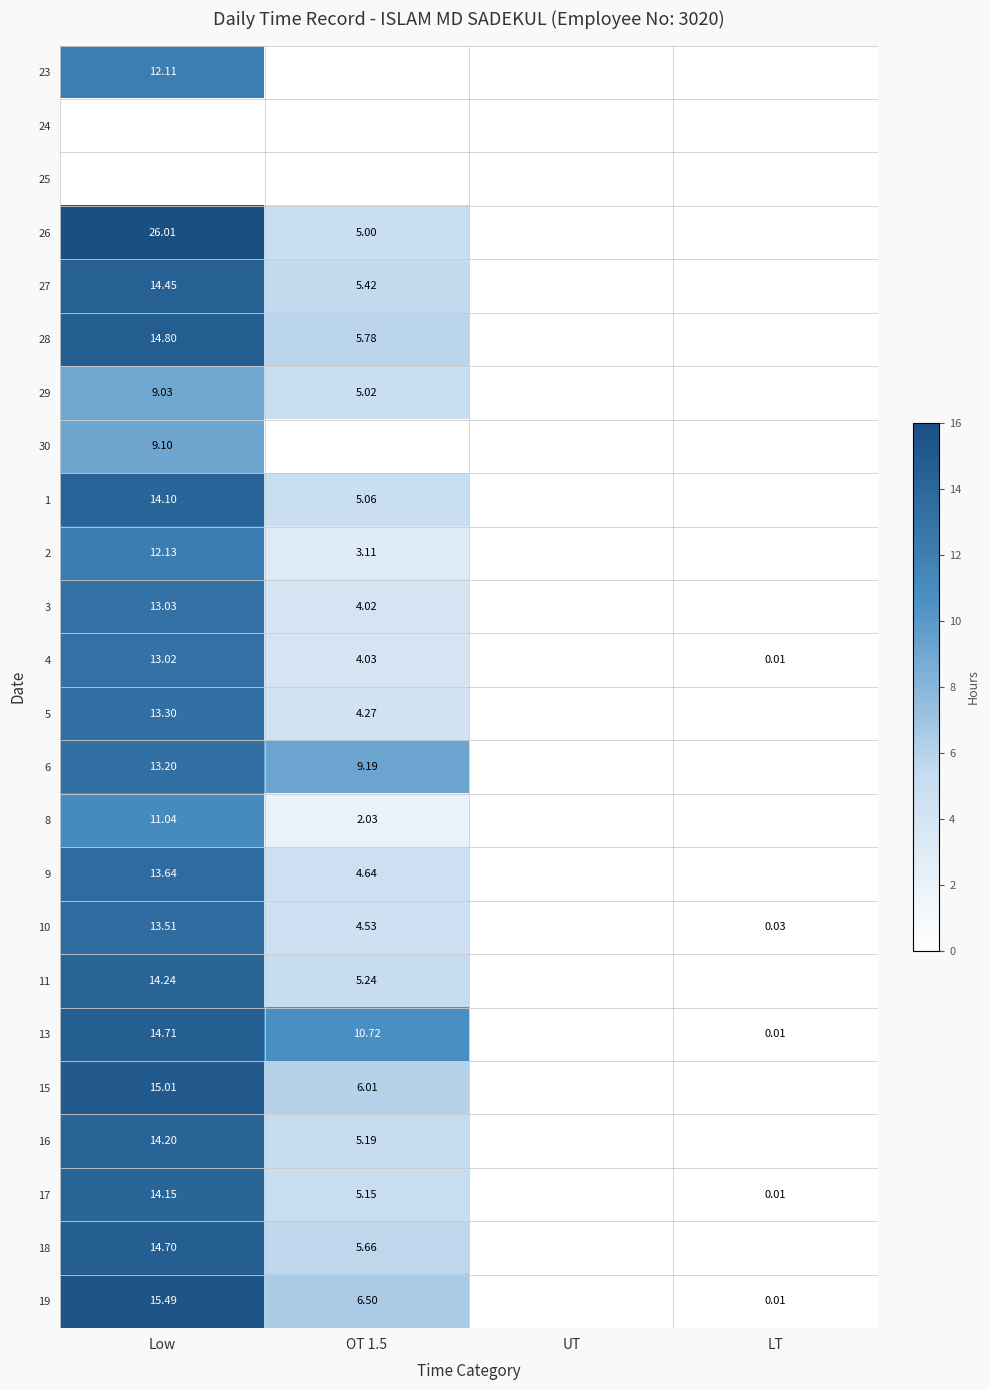

Where does the 28 series first go above 5?

Low